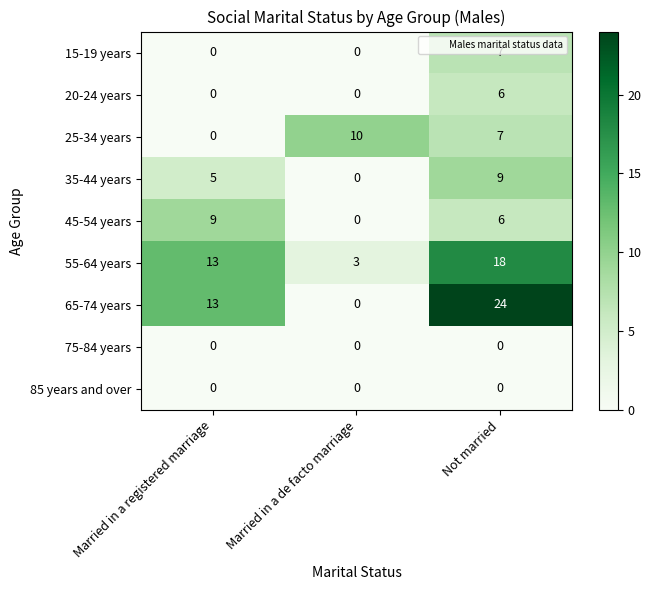

Is the value of 65-74 years at Not married greater than the value of 85 years and over at Not married?

Yes